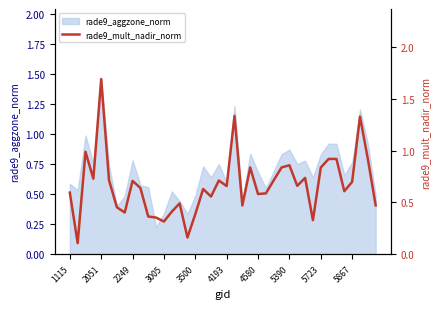

Is it true that rade9_aggzone_norm equals 0.7 at 4580?

True